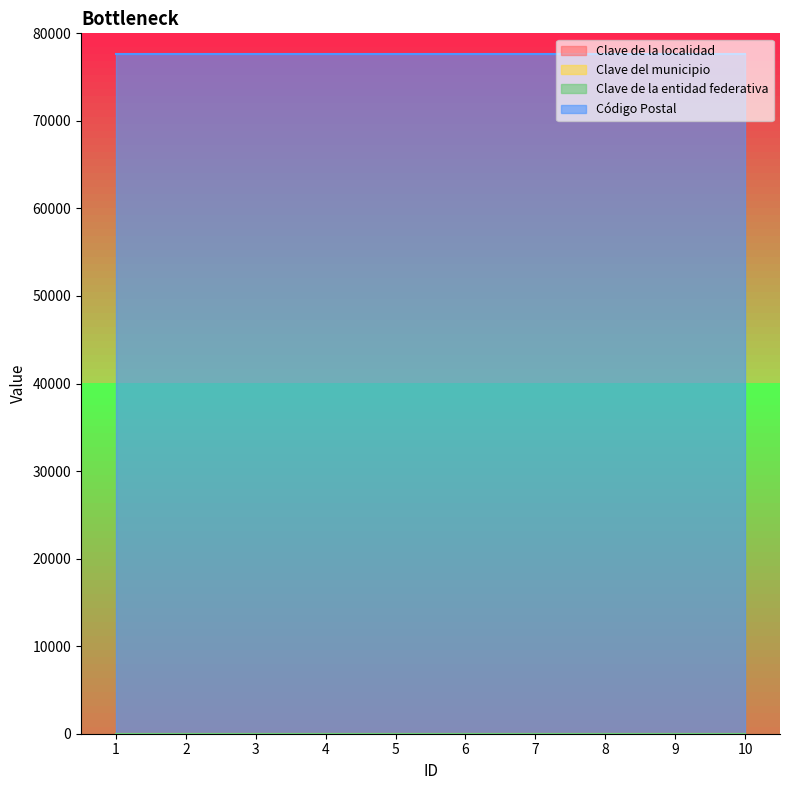

Which series changed the most between 6 and 8?

Clave de la localidad